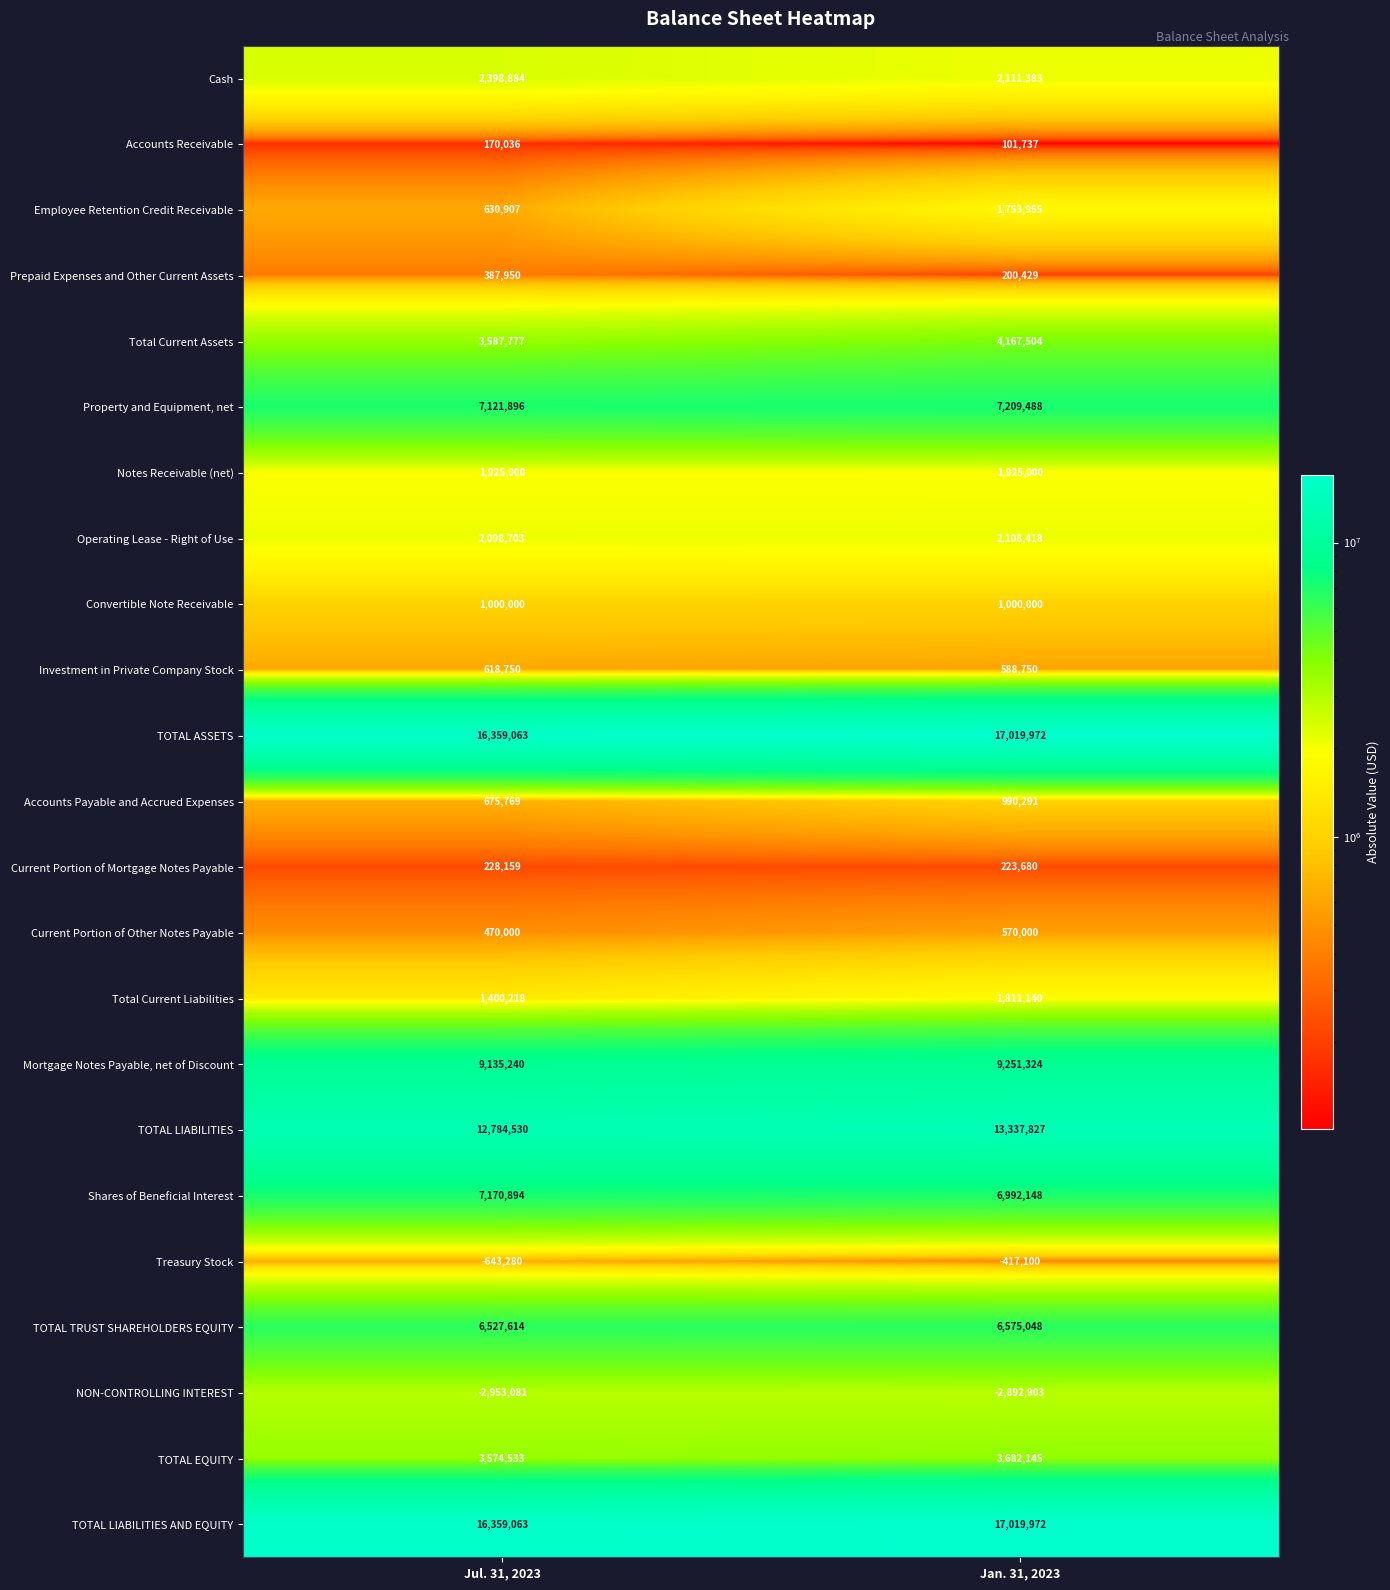

Is it true that Notes Receivable (net) equals 1925000 at Jul. 31, 2023?

True